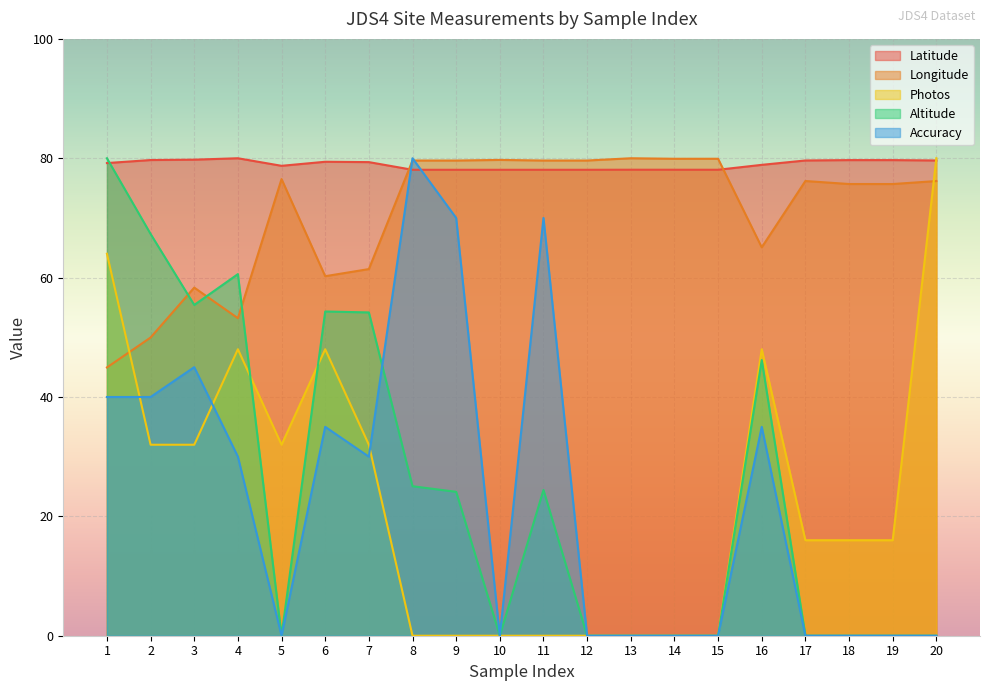

At which label does Longitude reach its peak?

13